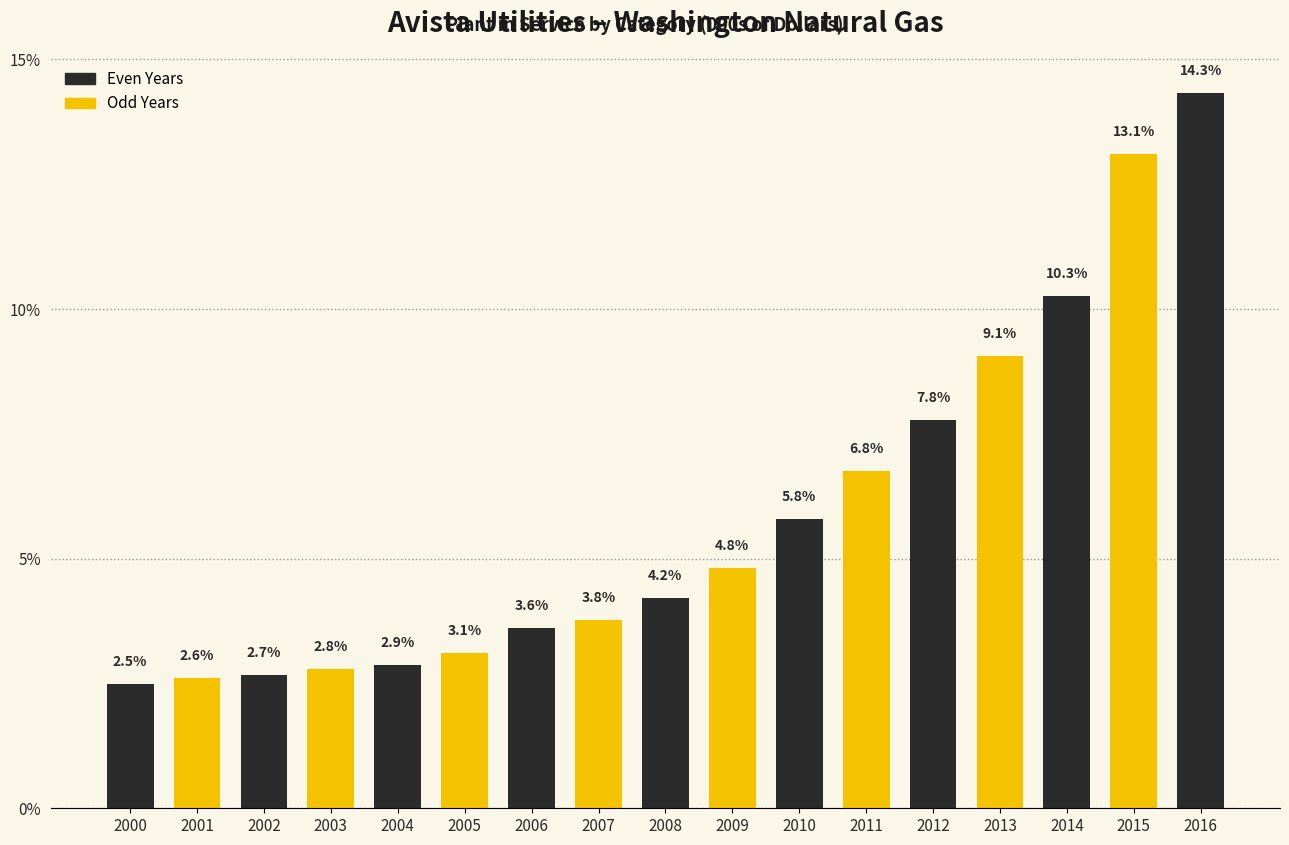

Reading left to right, what are all the values shown in this chart?

2000=2.5	2001=2.6	2002=2.7	2003=2.8	2004=2.9	2005=3.1	2006=3.6	2007=3.8	2008=4.2	2009=4.8	2010=5.8	2011=6.8	2012=7.8	2013=9.1	2014=10.3	2015=13.1	2016=14.3